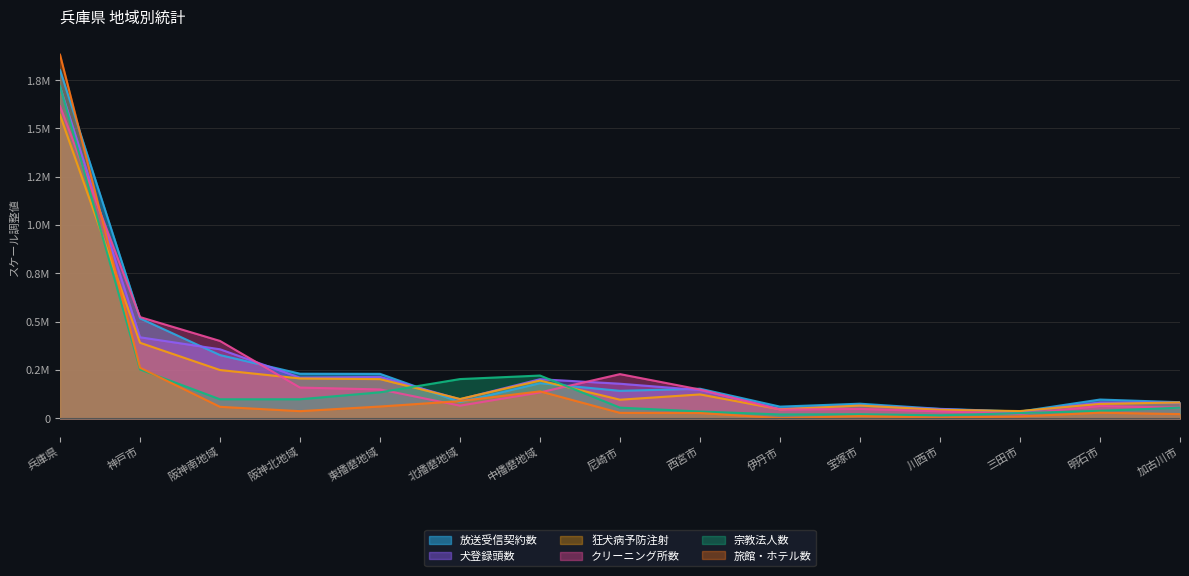

What is the approximate value of 放送受信契約数 at 尼崎市?

142715